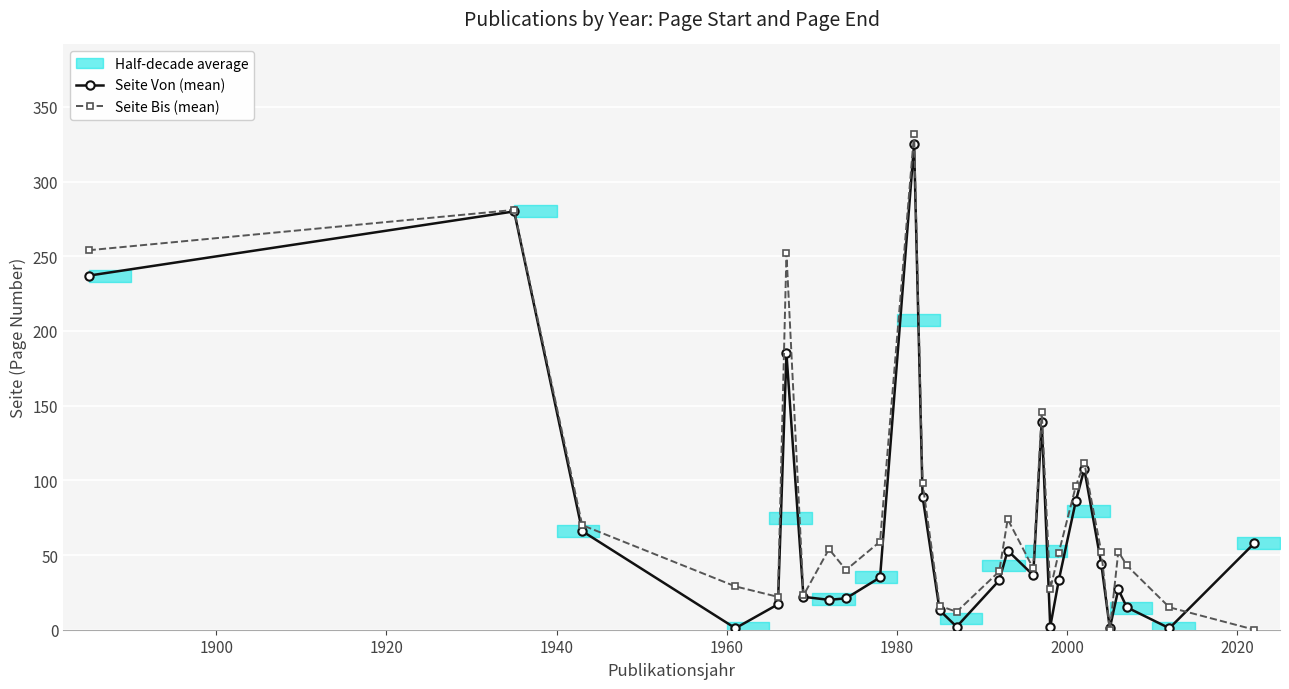

Reading left to right, list all the values displayed in this chart.

Seite Von (mean): 237.0	280.0	66.0	1.0	17.0	185.0	22.0	20.0	21.0	35.0	325.0	89.0	13.0	2.0	33.0	53.0	36.5	139.0	2.0	33.0	86.0	107.5	44.0	1.0	27.0	15.0	1.0	58.0
Seite Bis (mean): 254.0	281.0	70.0	29.0	22.0	252.0	23.0	54.0	40.0	59.0	332.0	98.0	16.0	12.0	39.0	74.0	41.0	146.0	27.0	51.5	96.0	111.8	52.0	0.0	52.3	43.0	15.0	0.0